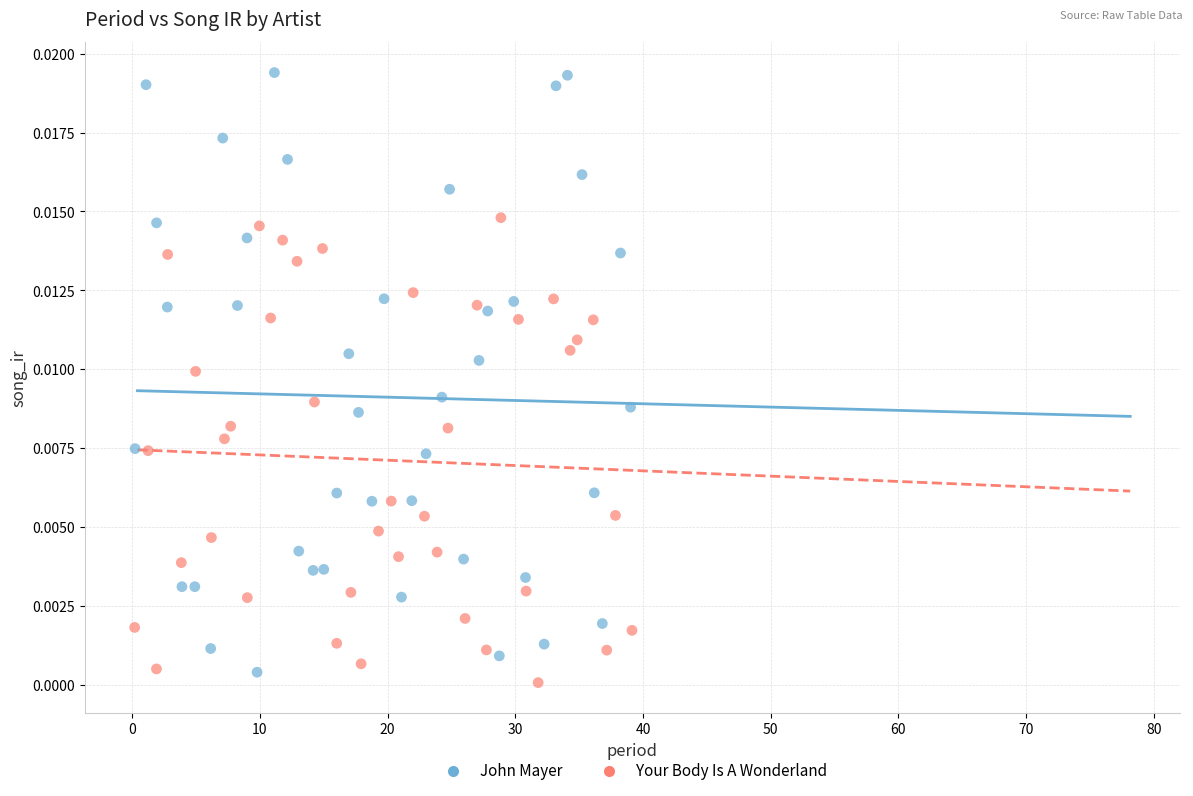

Which series has the largest Y range (max minus min)?

John Mayer